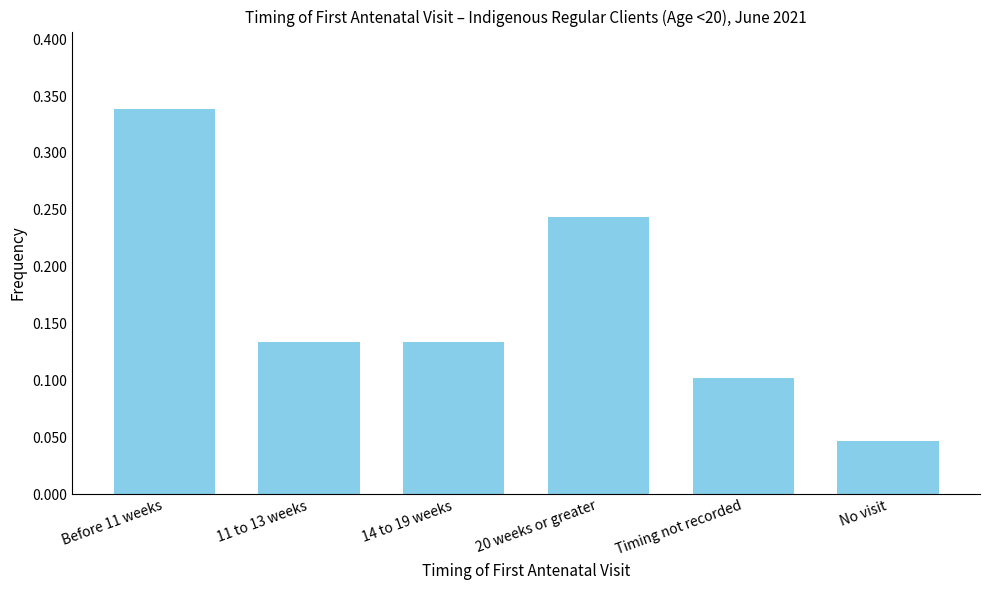

Which has a higher value, No visit or Timing not recorded?

Timing not recorded